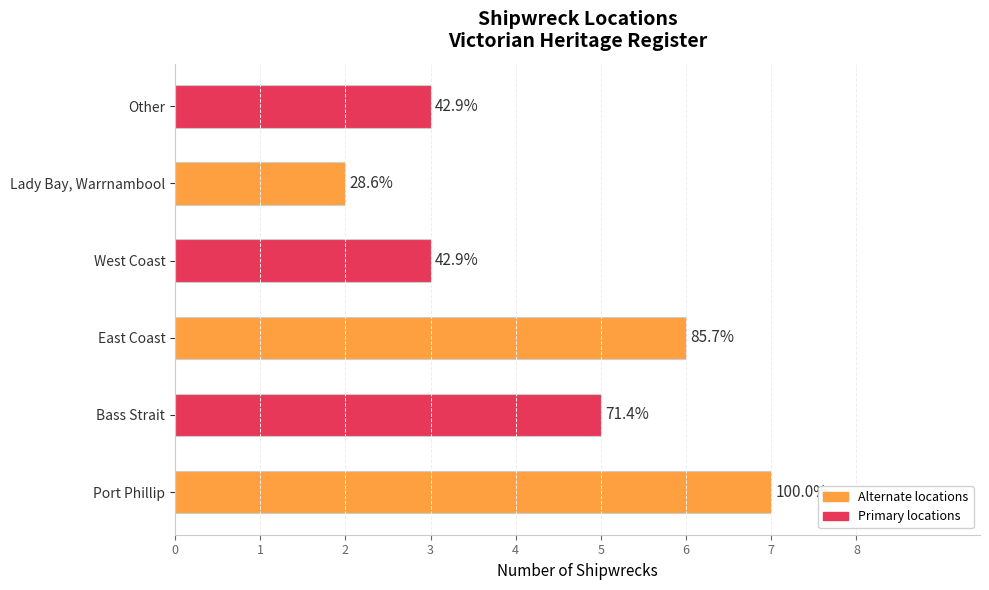

Are the bars grouped side by side (vs. stacked)?

No